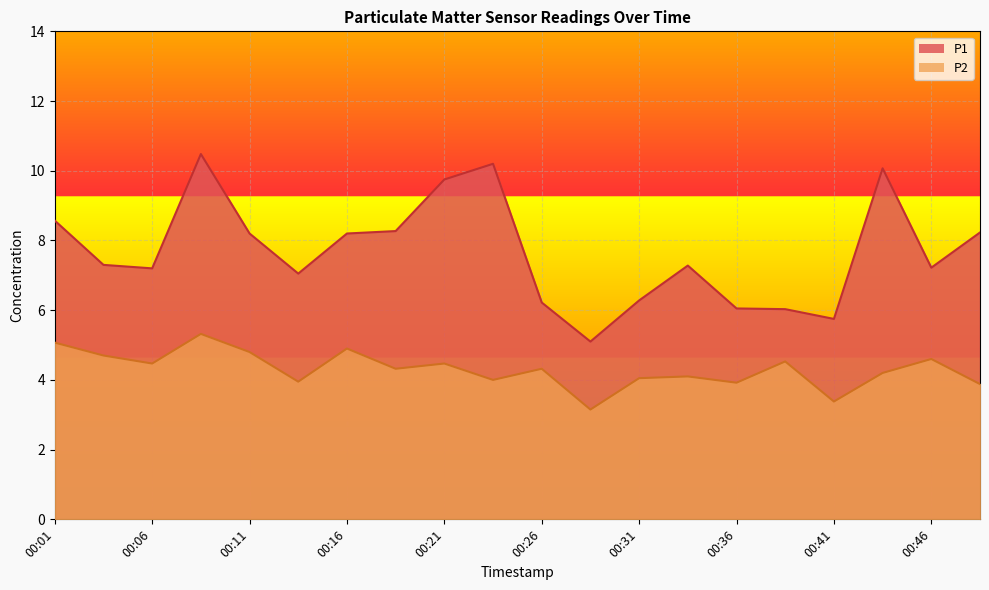

Which series has the largest range (max minus min)?

P1